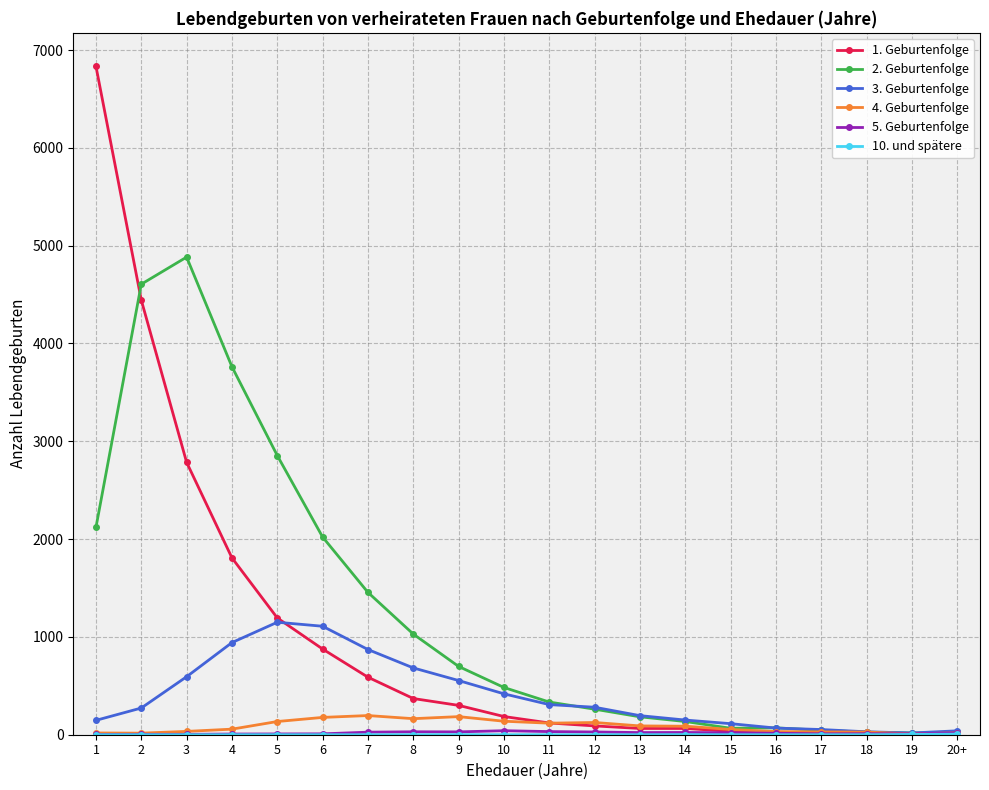

What is the greatest value displayed?

6834